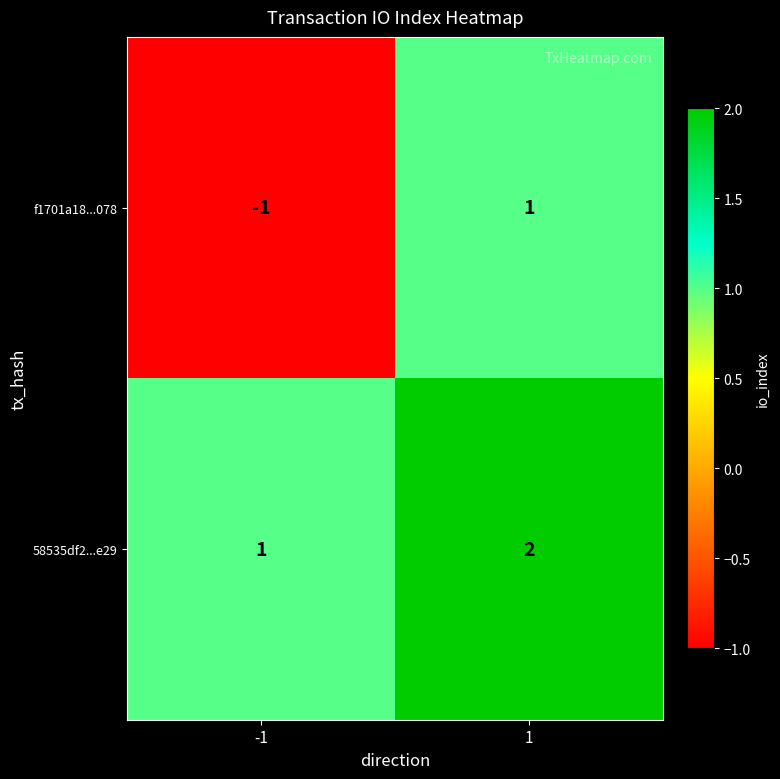

Between -1 and 1, which series saw the biggest shift?

f1701a18...078